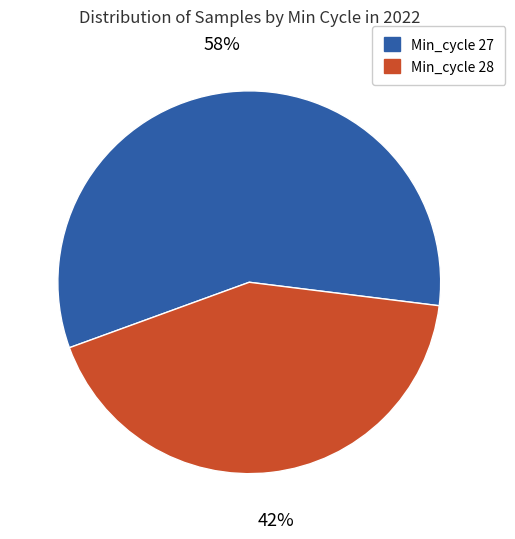

To the nearest percent, what is the average slice percentage?

50%